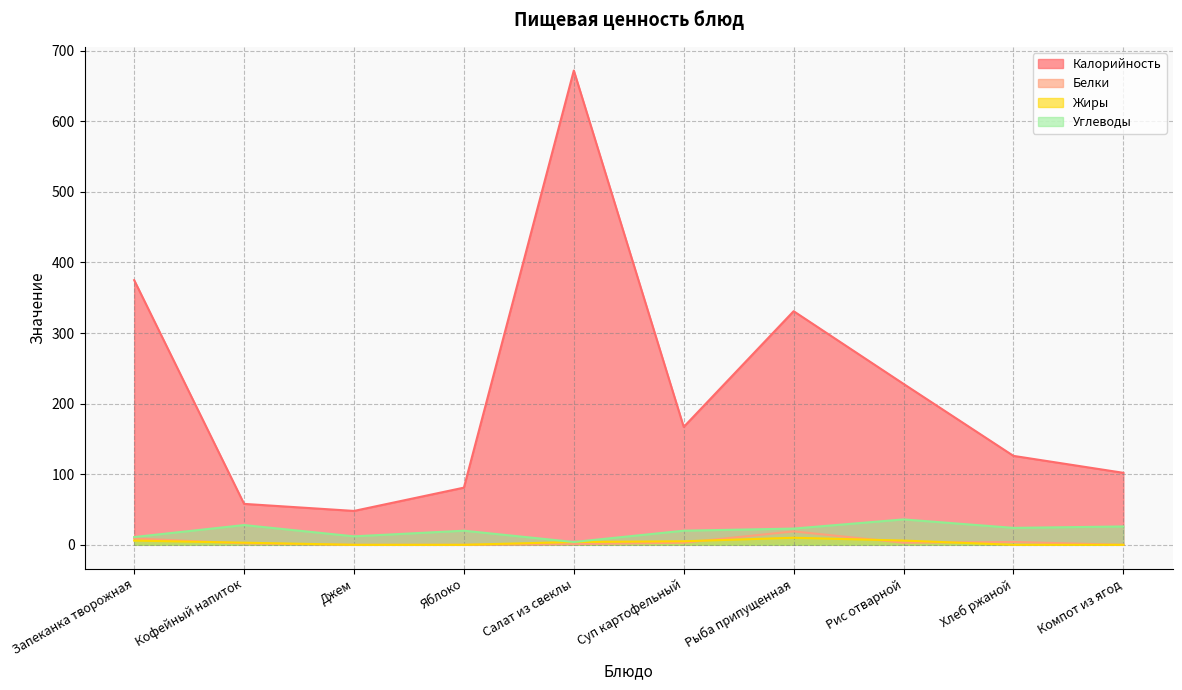

How many series are shown in this chart?

4